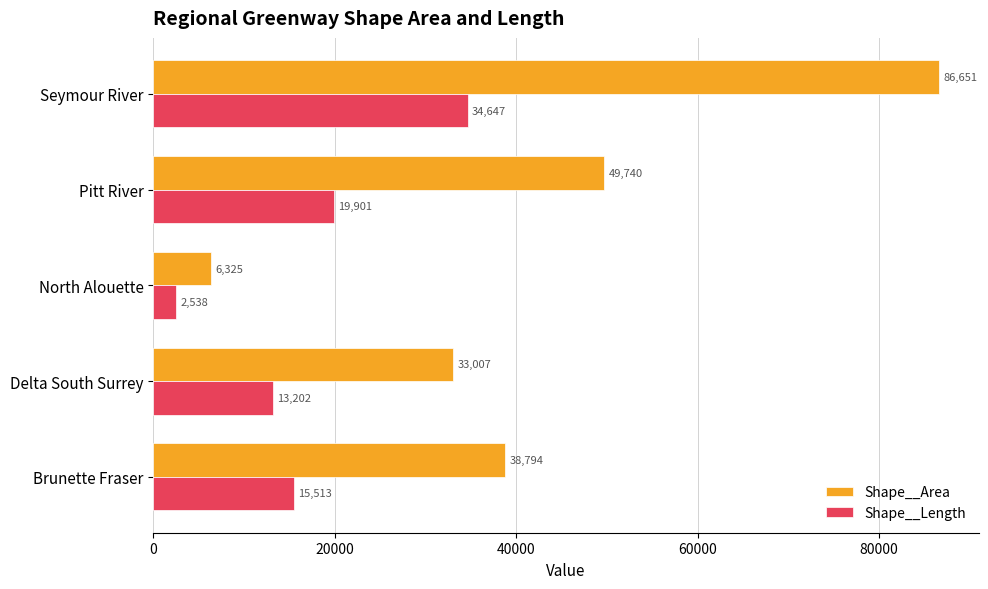

Which series has the widest spread of values?

Shape__Area